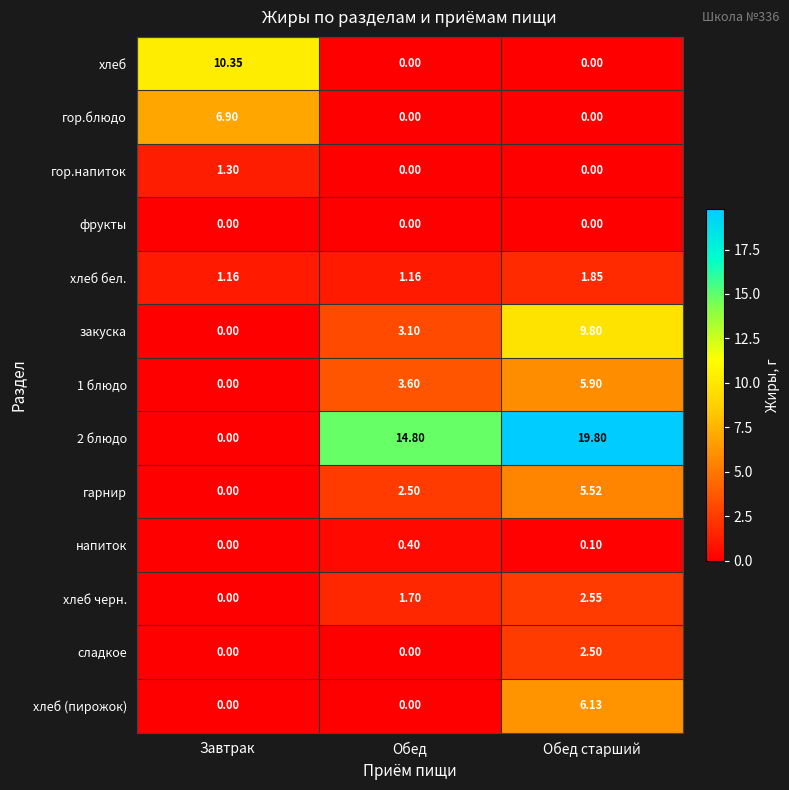

At which label does 1 блюдо first exceed 3?

Обед